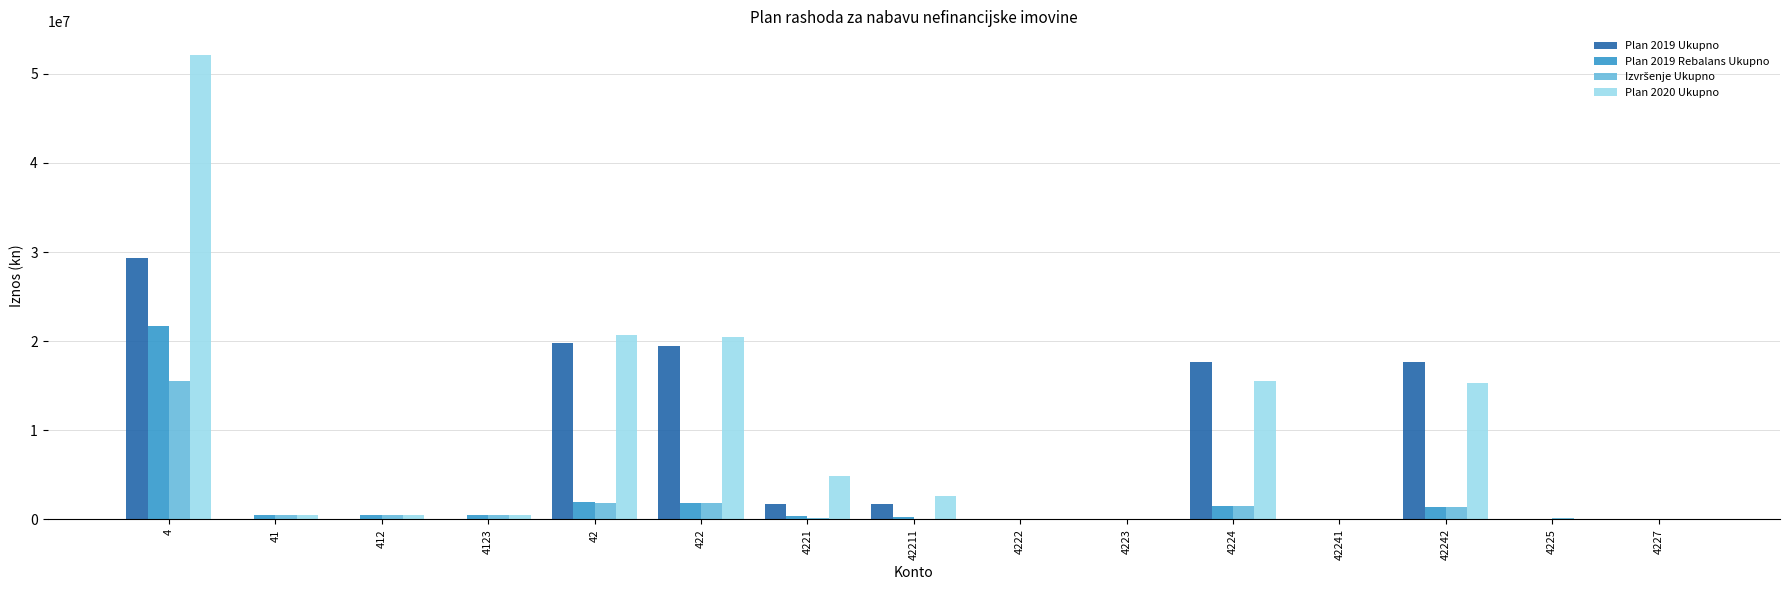

At which category is the sum across all series the highest?

4